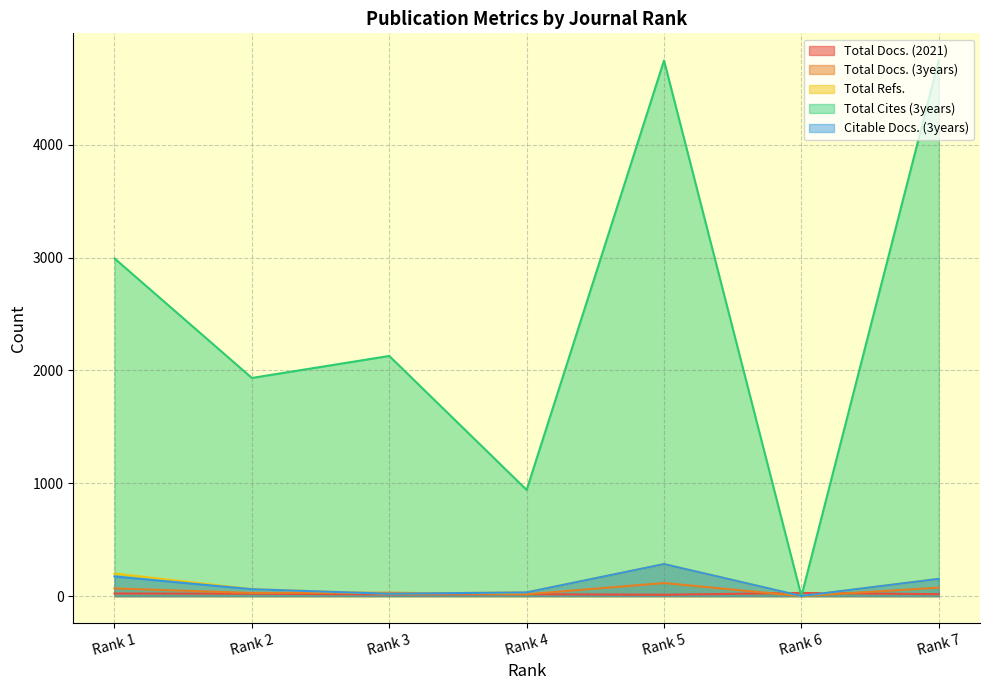

How many values in the Total Refs. series exceed 62?

3